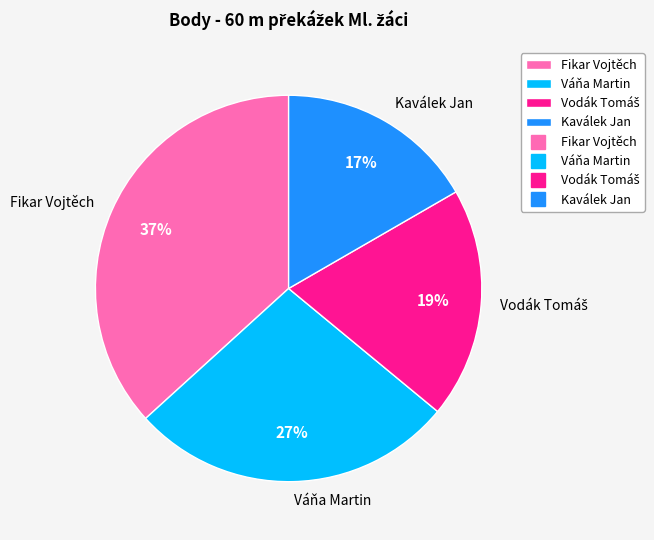

What percentage is the Fikar Vojtěch slice, to the nearest percent?

37%